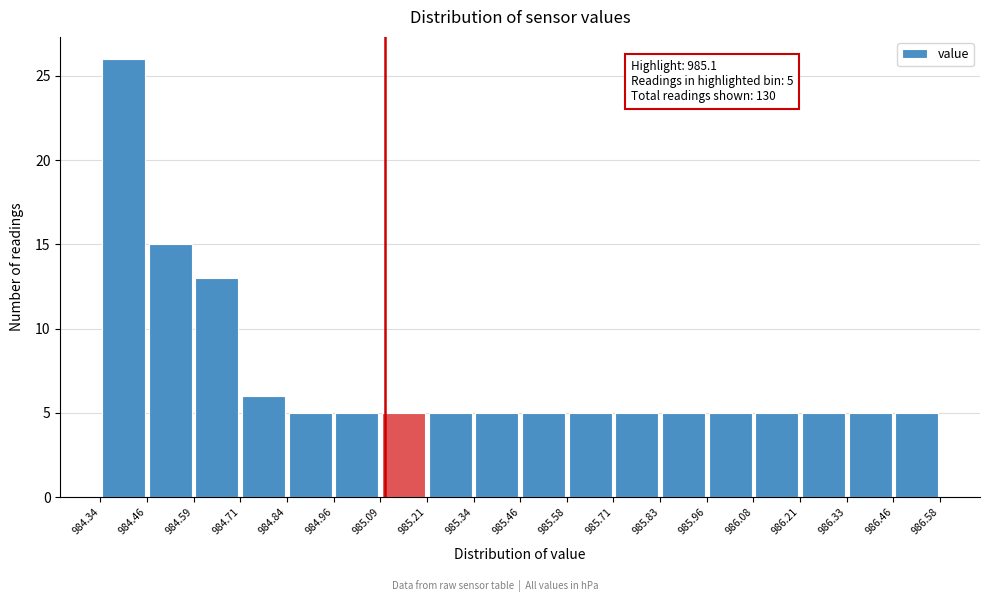

Which range on the x-axis has the tallest bar?

984.34 to 984.46